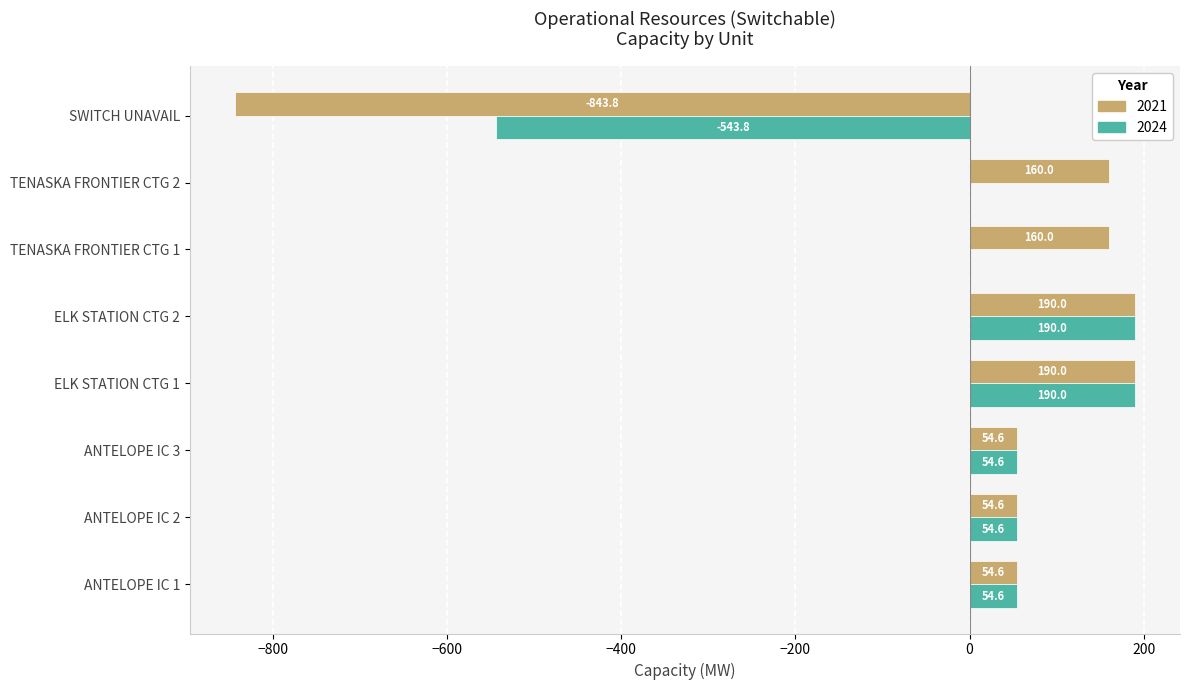

What is the total value across all series at ANTELOPE IC 3?

109.2